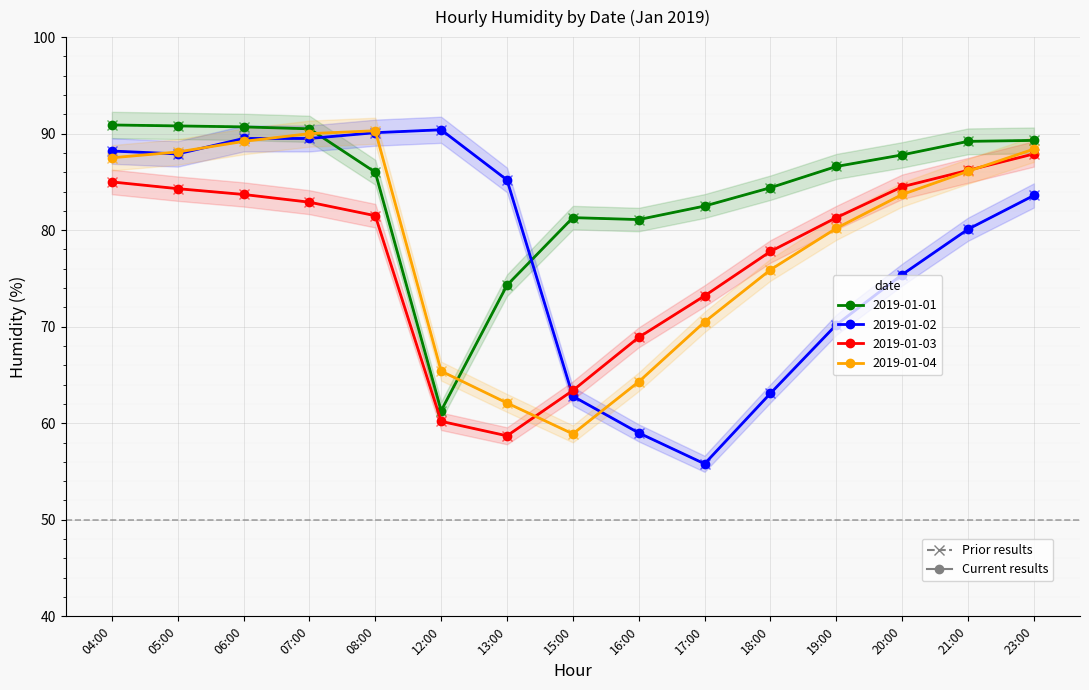

True or false: 2019-01-01 (prior) has more than 2 interior local peaks.

False